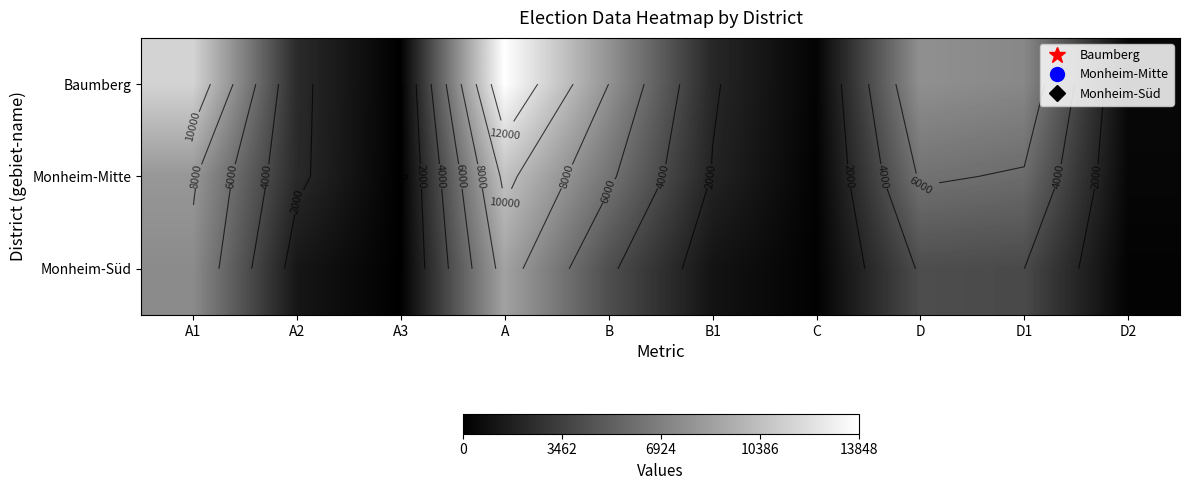

At which category does the chart reach its minimum across all series?

A3